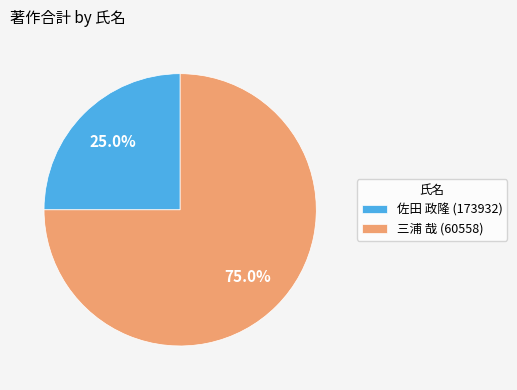

What percentage is NOT represented by 三浦 哉 (60558)?

25.0%